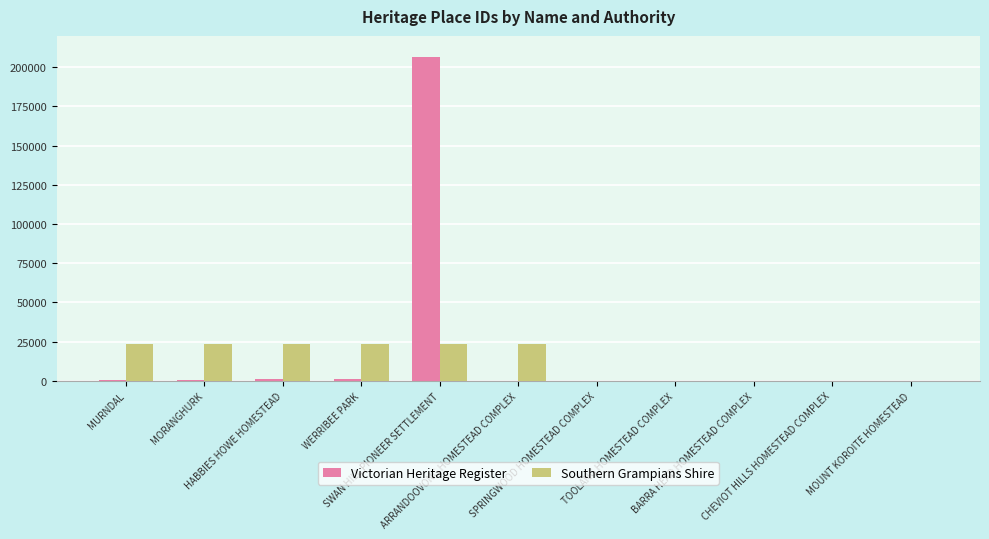

The value of Victorian Heritage Register at CHEVIOT HILLS HOMESTEAD COMPLEX is 105343. True or false?

False